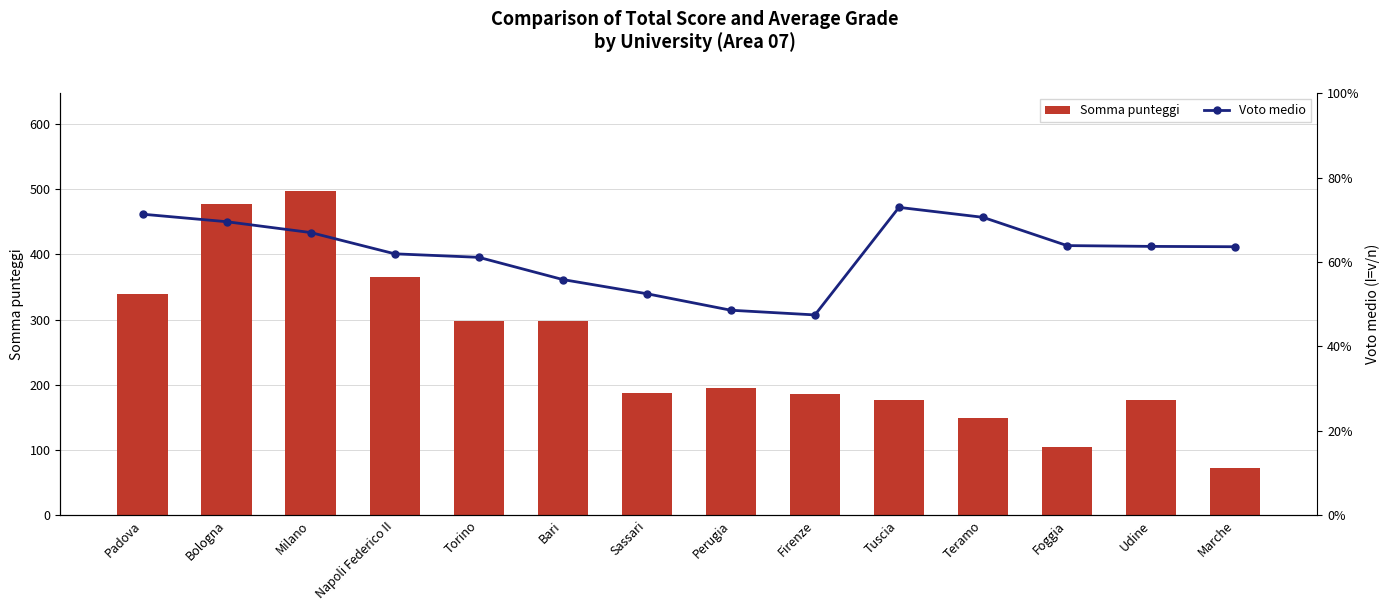

At which label does Voto medio reach its minimum?

Firenze